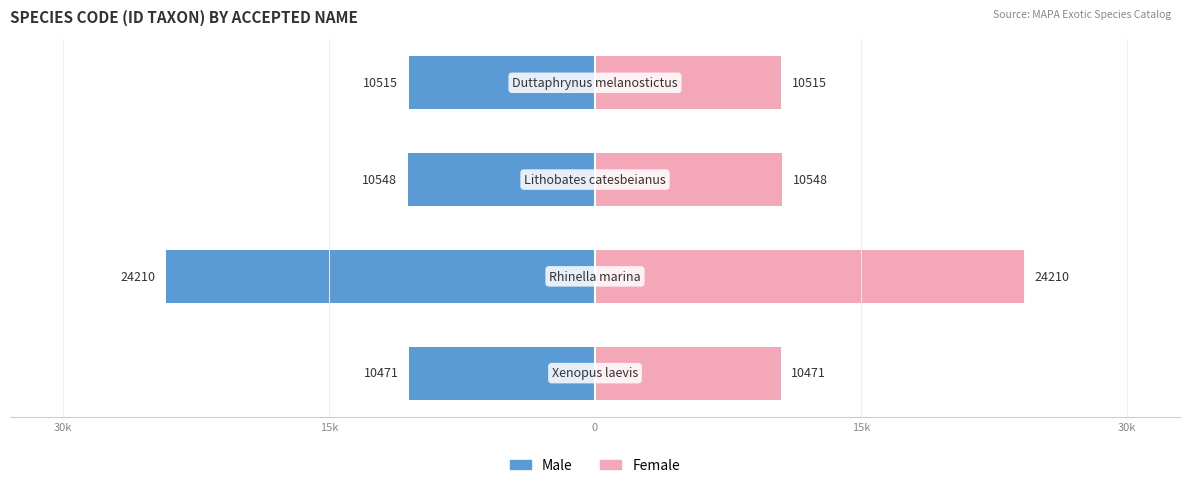

Does the chart contain stacked bars?

No